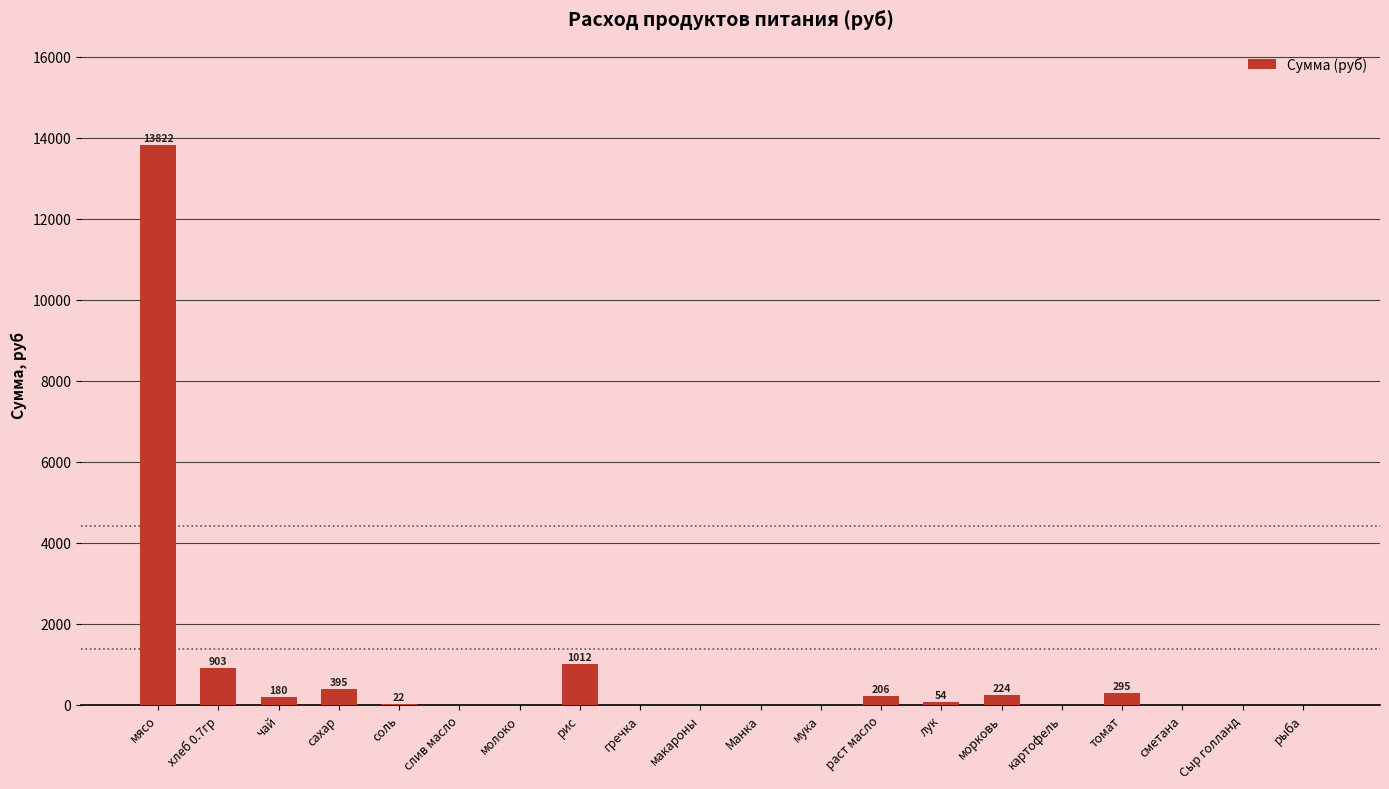

How many distinct data groups are displayed?

1